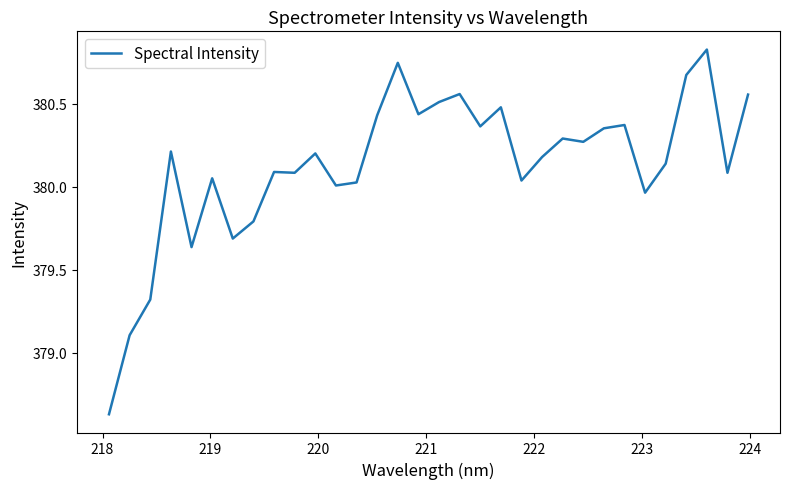

What is the difference between the maximum and minimum values?

2.2